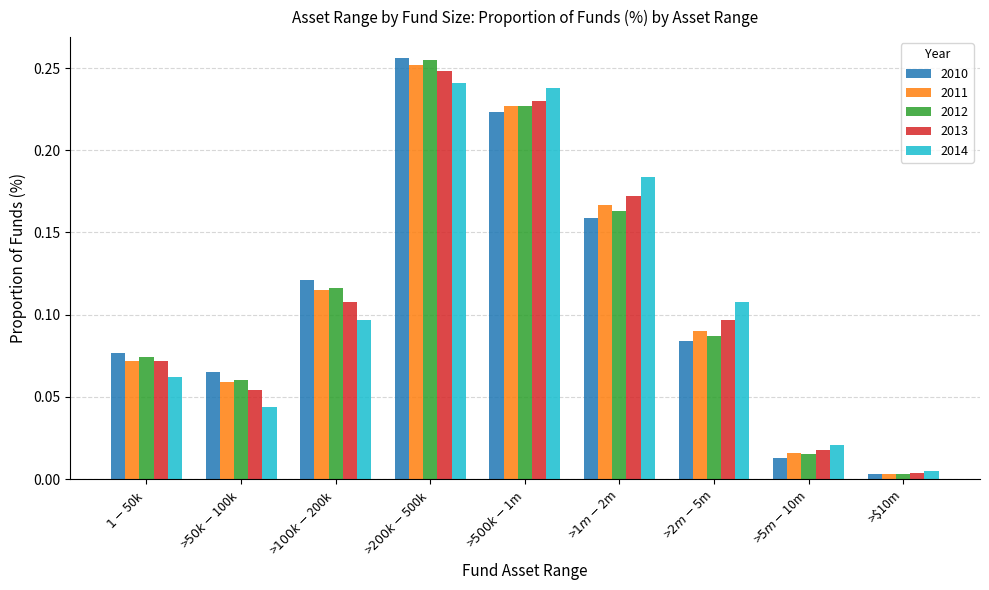

What is the sum of all 2010 values?

1.0